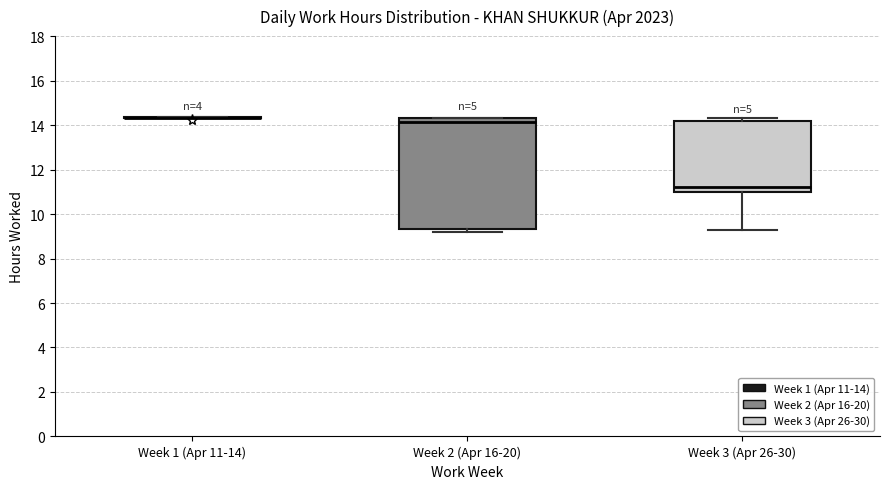

Reading left to right, read every box against the y-axis: the position of its median line, the range the box covers, and the ends of its whiskers. The values are not printed on the chart, so give them approximately, as read against the axis.

Week 1 (Apr 11-14): box collapsed to a line at 14.4, whiskers 14.4 to 14.4
Week 2 (Apr 16-20): median 14.2, box 9.4 to 14.4, whiskers 9.2 to 14.4
Week 3 (Apr 26-30): median 11.2, box 11.0 to 14.2, whiskers 9.2 to 14.4